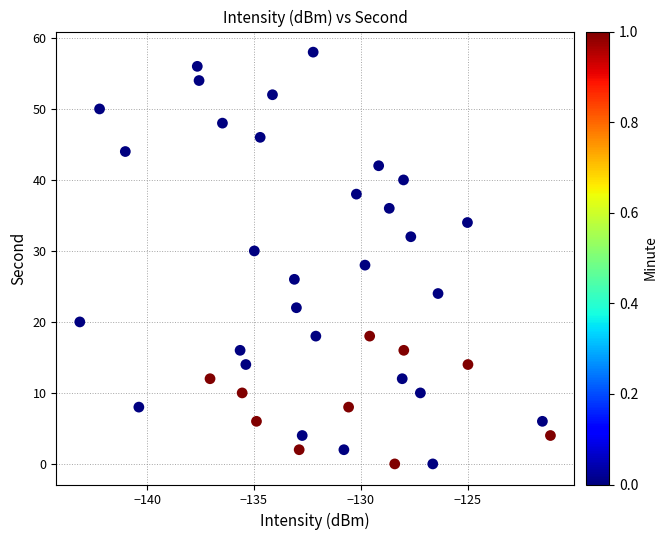

What is the range of Y values (max minus min)?

58